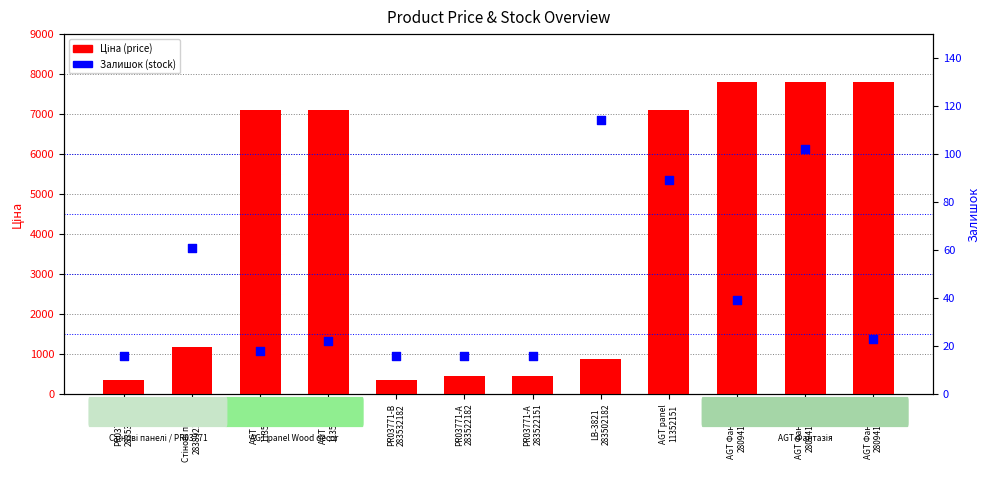

At how many categories does at least one series exceed 5282?

6